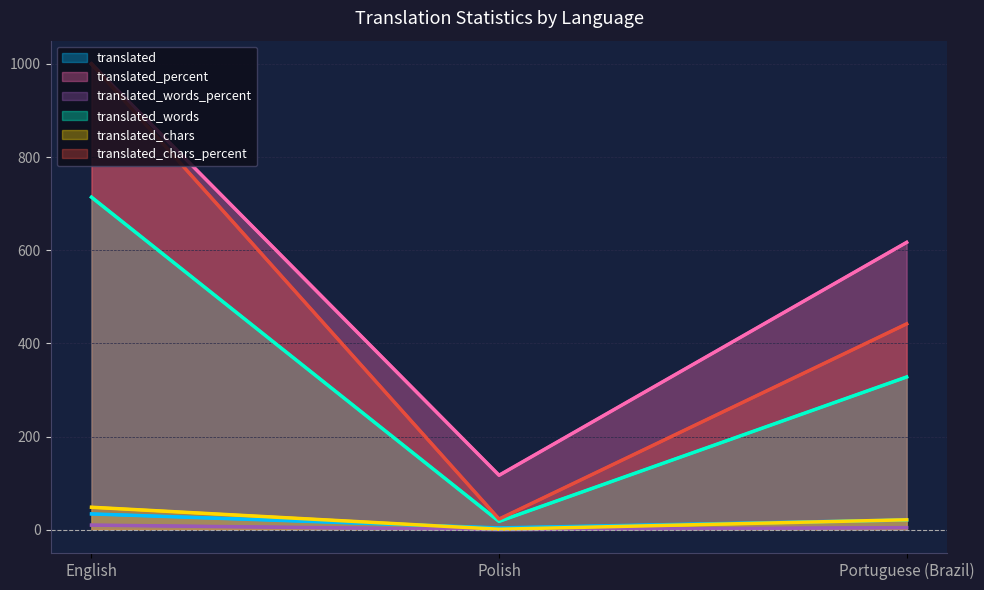

Is it true that translated equals 35.8 at Portuguese (Brazil)?

False